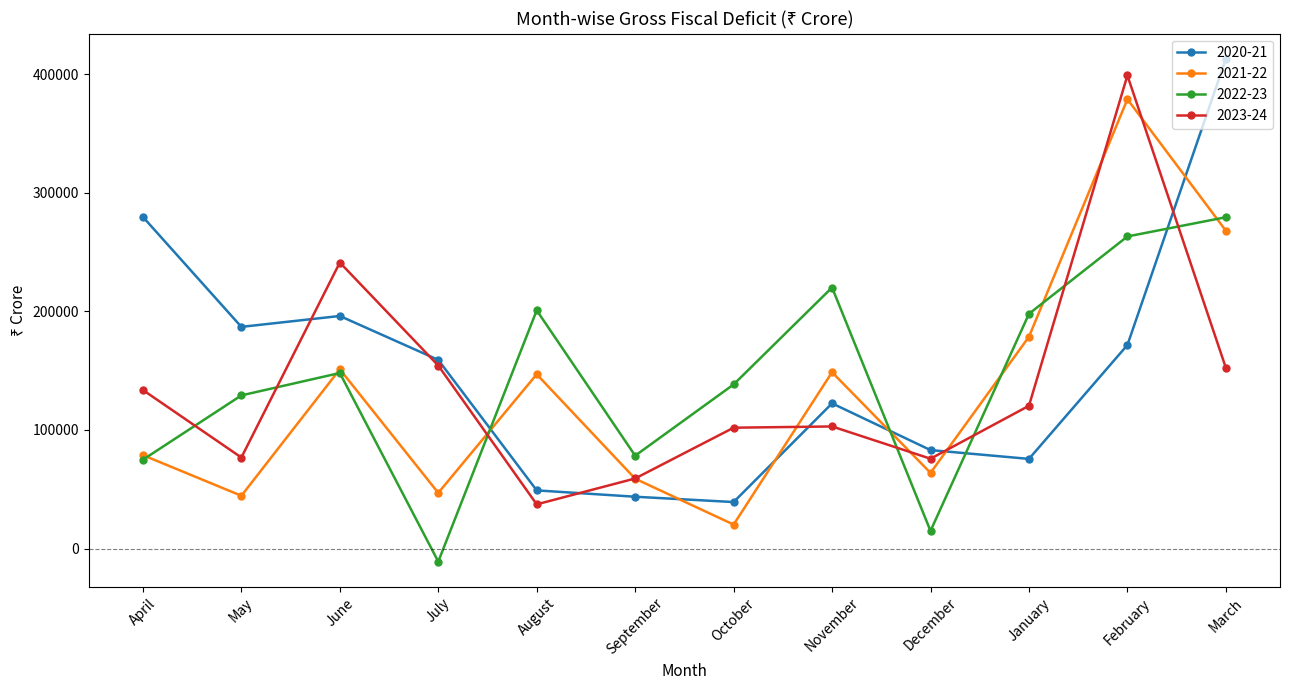

Which series ends up on top after the final intersection of 2023-24 and 2022-23?

2022-23